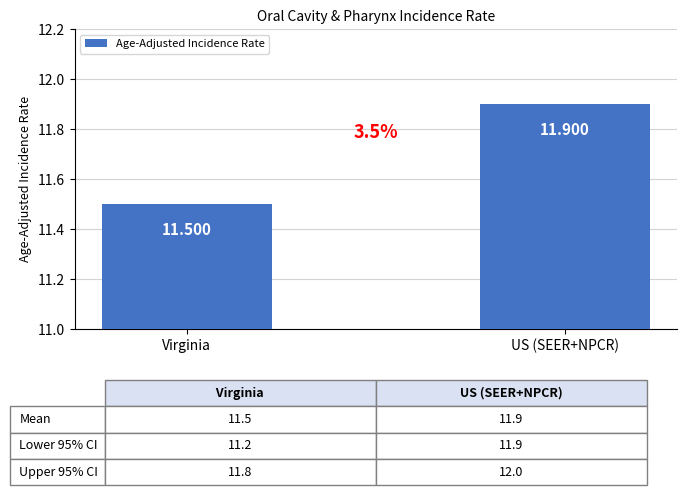

Rank the categories by value from highest to lowest.

US (SEER+NPCR), Virginia